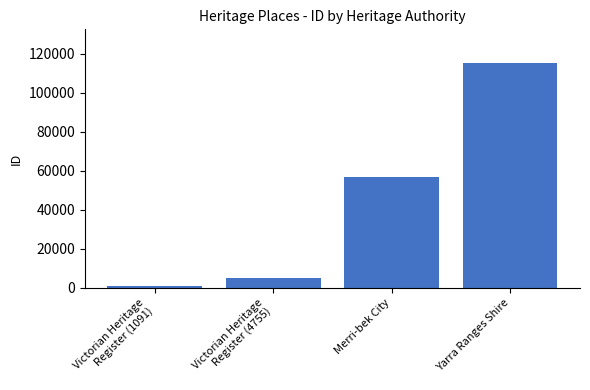

How many values are below 56502?

2